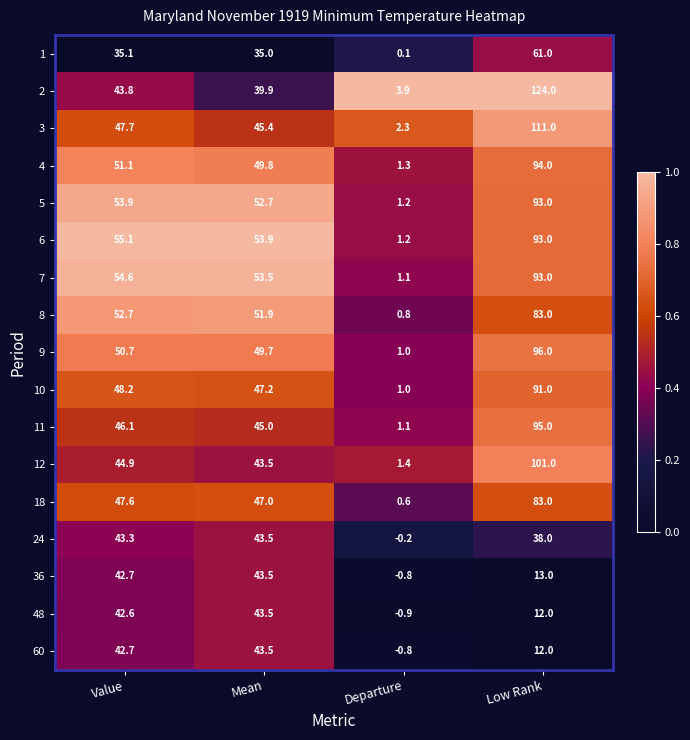

Is it true that 8 equals 52.7 at Value?

True